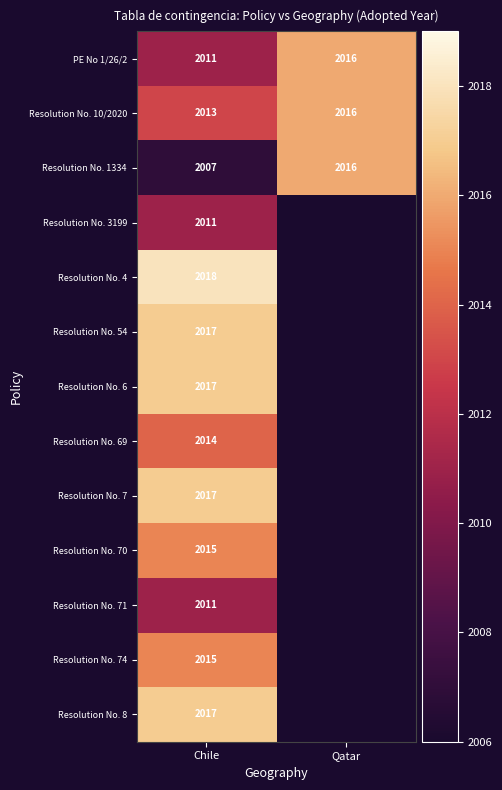

The value of Resolution No. 74 at Chile is 757. True or false?

False